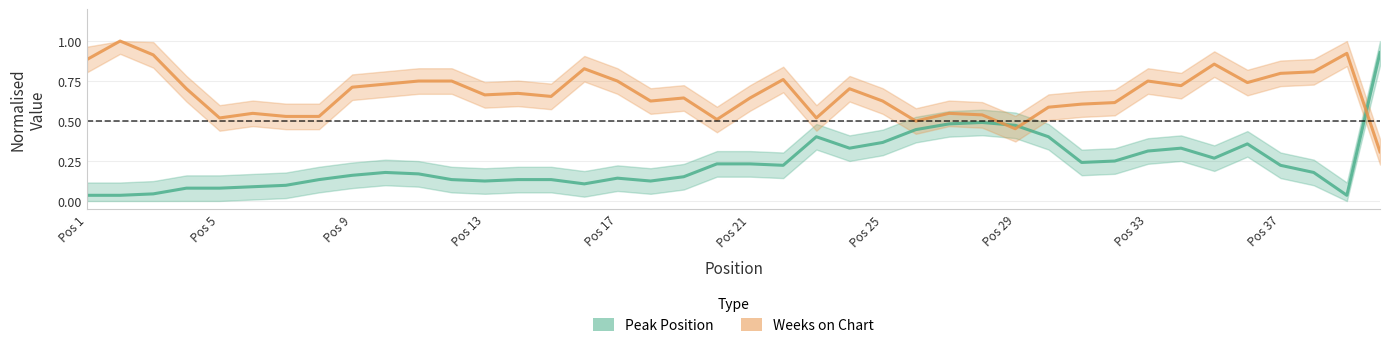

Is it true that Peak Position equals 0.0 at 38?

False